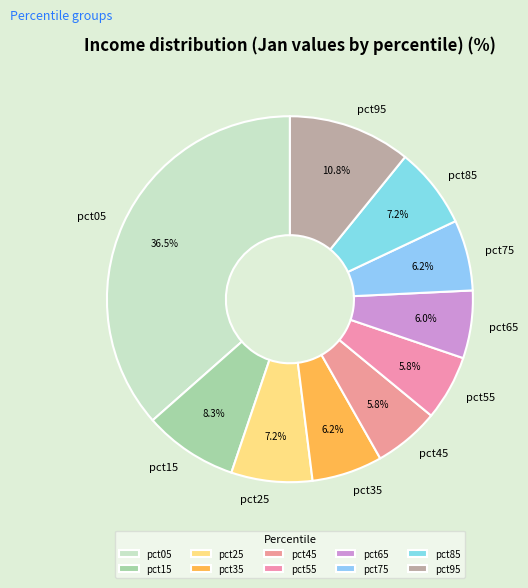

Is it true that pct95 is 19% of the pie?

False